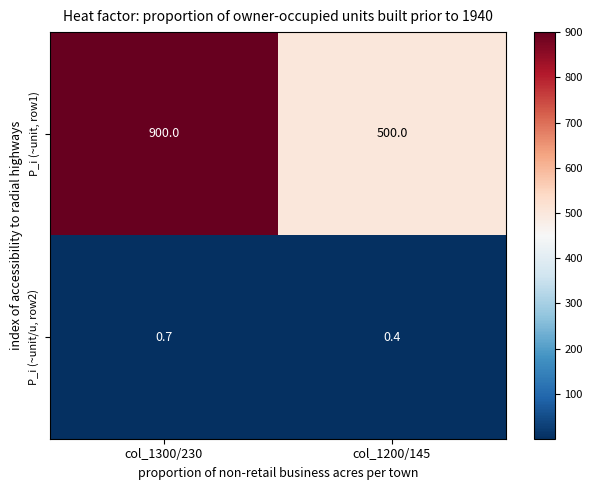

Which label corresponds to the smallest value in the chart?

col_1200/145